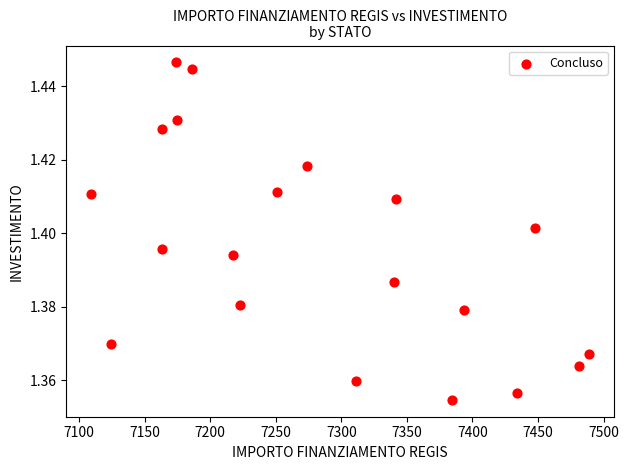

What is the range of X values (max minus min)?

379.7